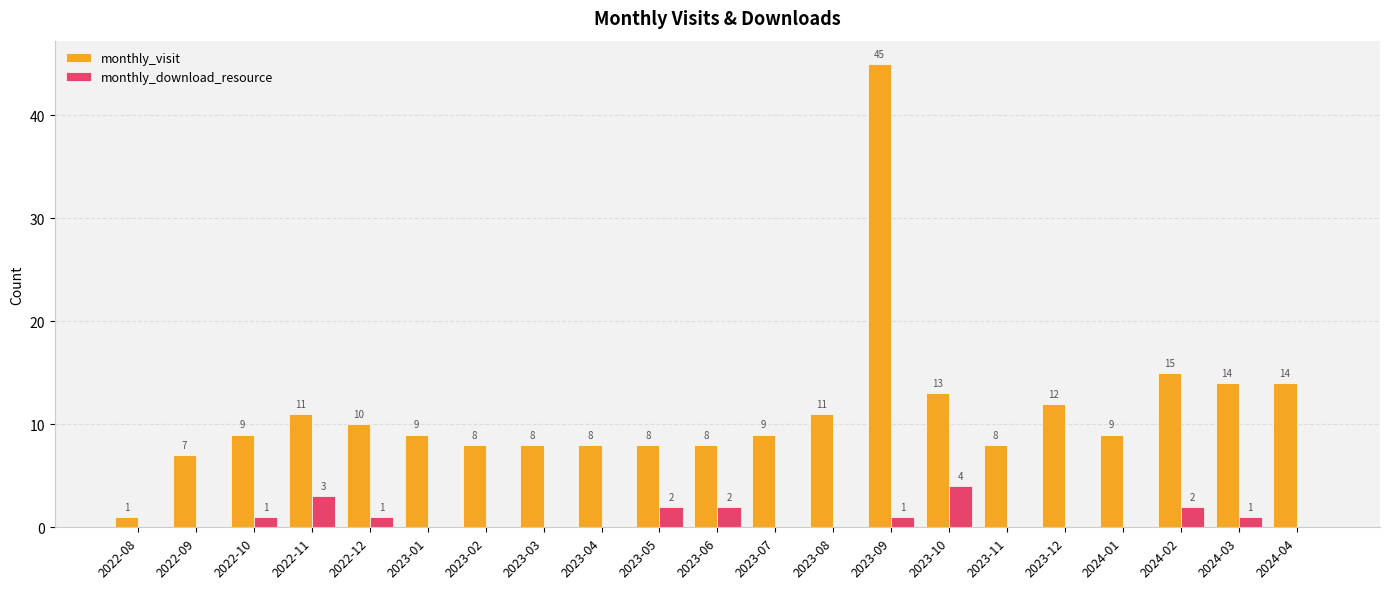

Does the chart contain stacked bars?

No